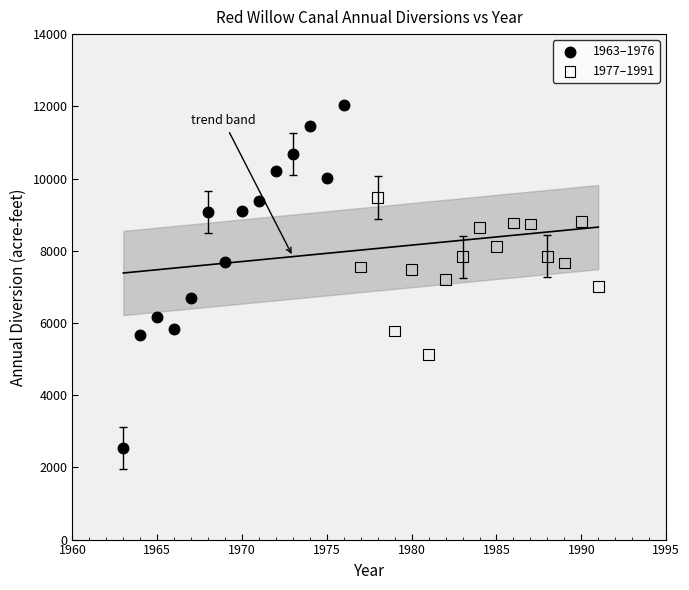

Which series reaches the maximum Y coordinate?

1963–1976